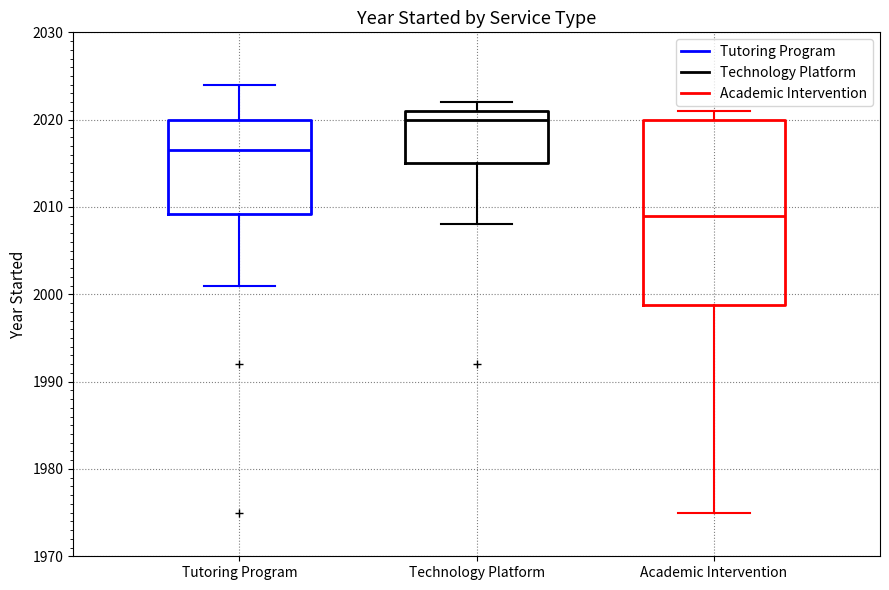

Reading left to right, transcribe this box plot: for each box, give where its median line is, the range the box spans, and where its two whiskers end, as read against the y-axis. The values are not printed on the chart, so give them approximately, as read against the axis.

Tutoring Program: median 2017, box 2009 to 2020, whiskers 2001 to 2024
Technology Platform: median 2020, box 2015 to 2021, whiskers 2008 to 2022
Academic Intervention: median 2009, box 1999 to 2020, whiskers 1975 to 2021